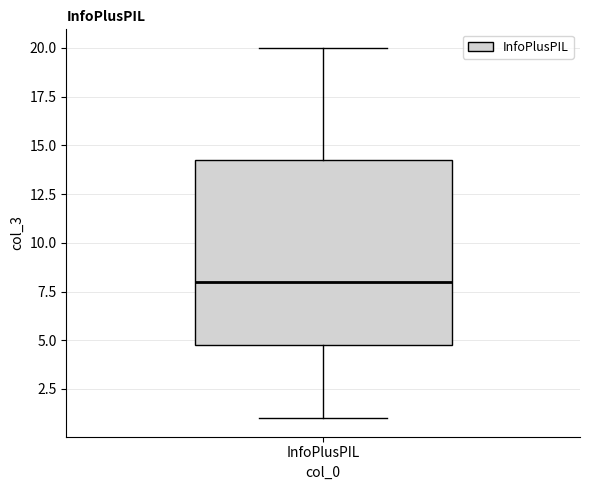

Transcribe this box plot: give where the median line is, the range the box spans, and where the two whiskers end, as read against the y-axis. The values are not printed on the chart, so give them approximately, as read against the axis.

median 8.0, box 5.0 to 14.5, whiskers 1.0 to 20.0